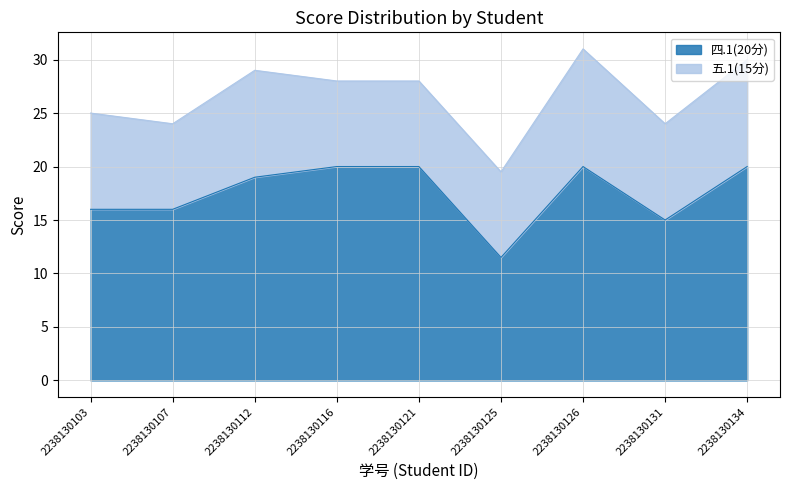

What is the value of the 2nd point from the left?

16.0